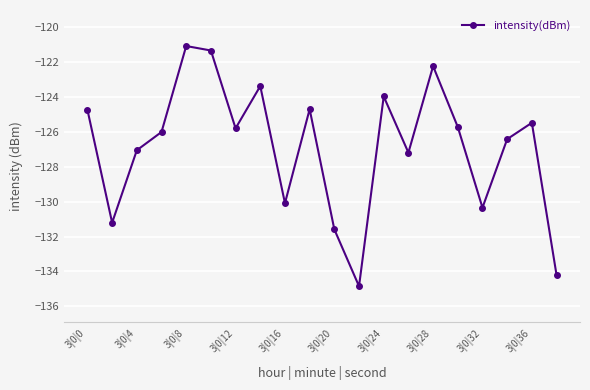

True or false: the data has more than 0 interior local peaks.

True